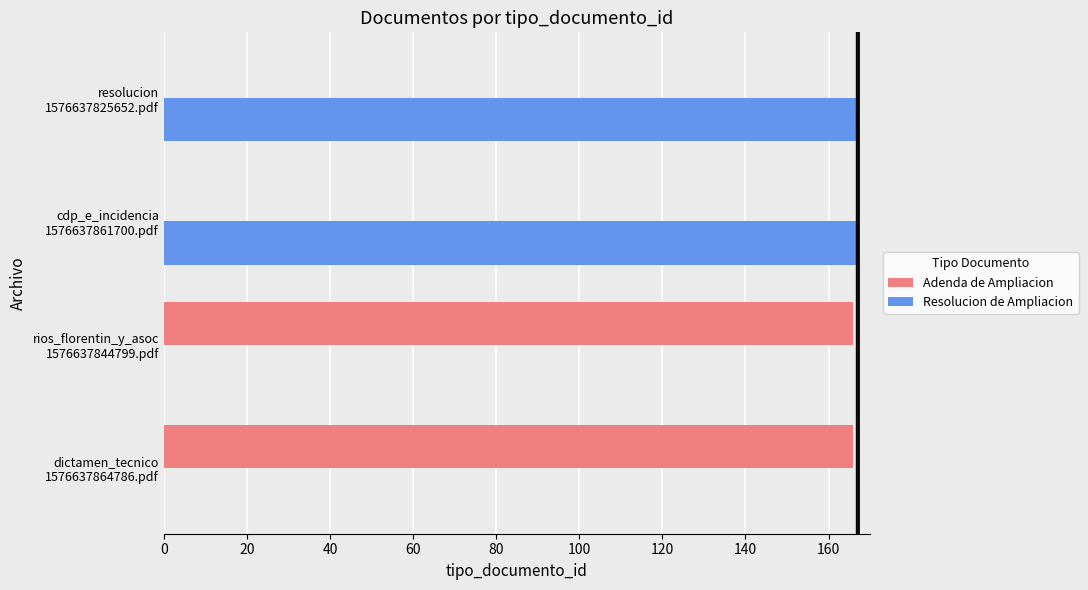

What are all the series names shown in the legend?

Adenda de Ampliacion, Resolucion de Ampliacion